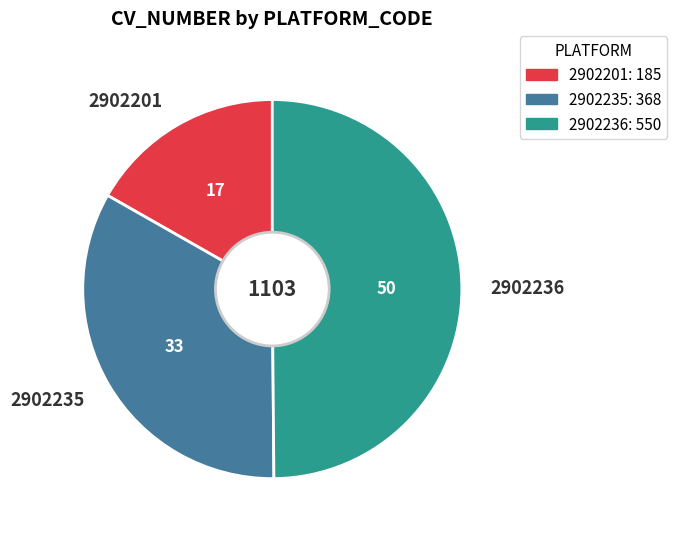

Does 2902201 account for over 50% of the chart?

No